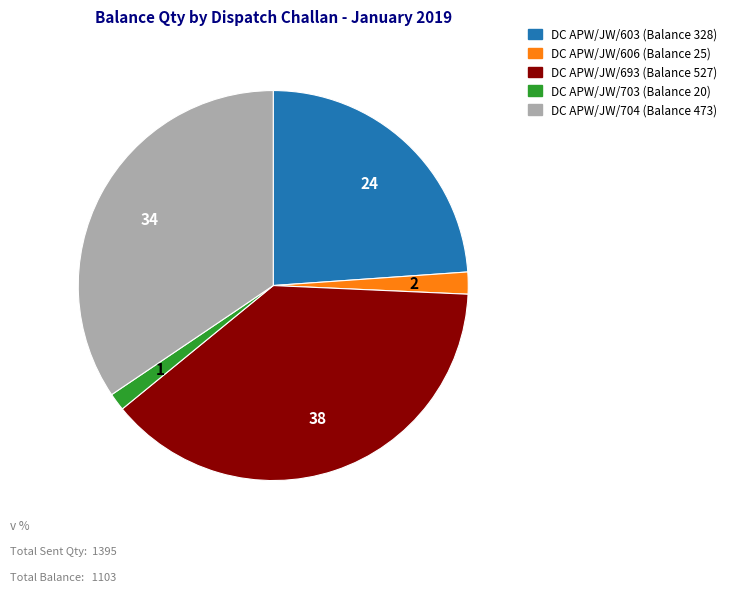

Is there a majority slice in this chart?

No